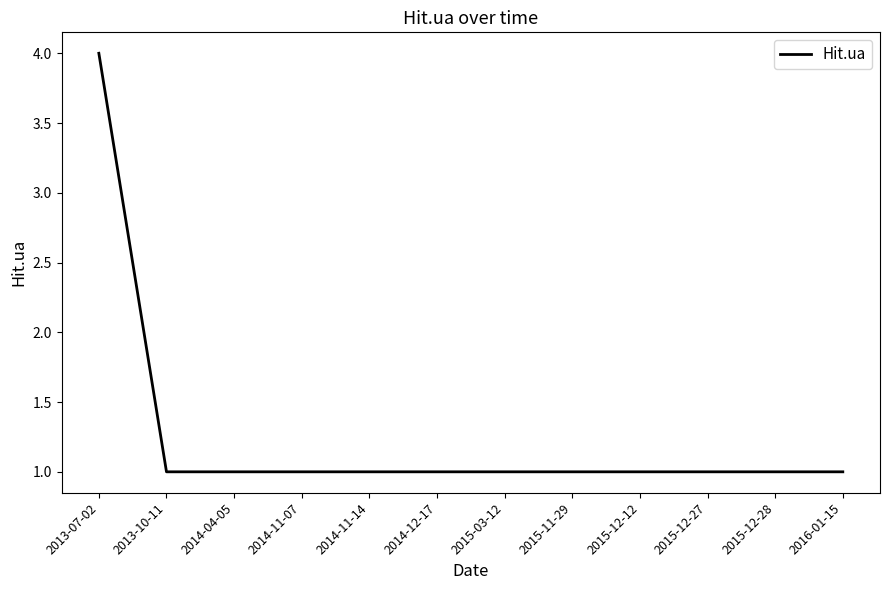

At which category does the chart reach its peak across all series?

2013-07-02